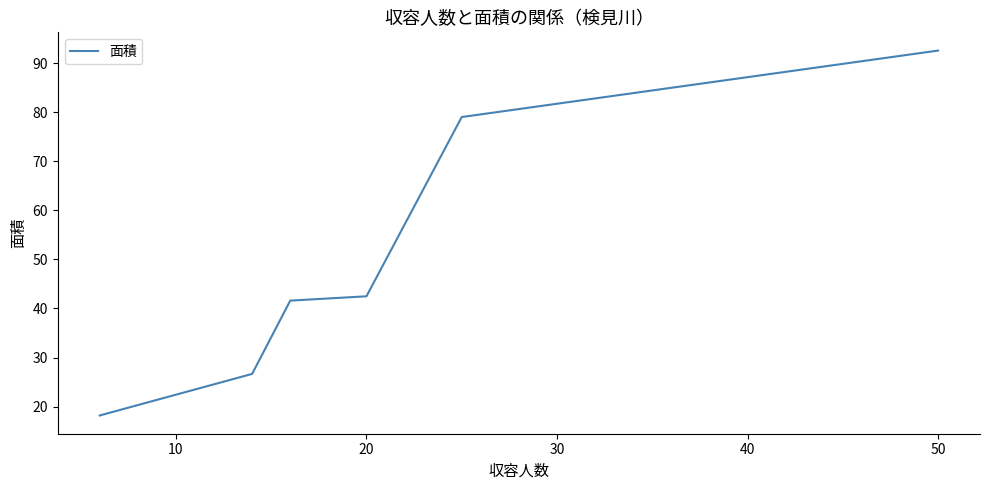

What is the maximum value shown in the chart?

92.5